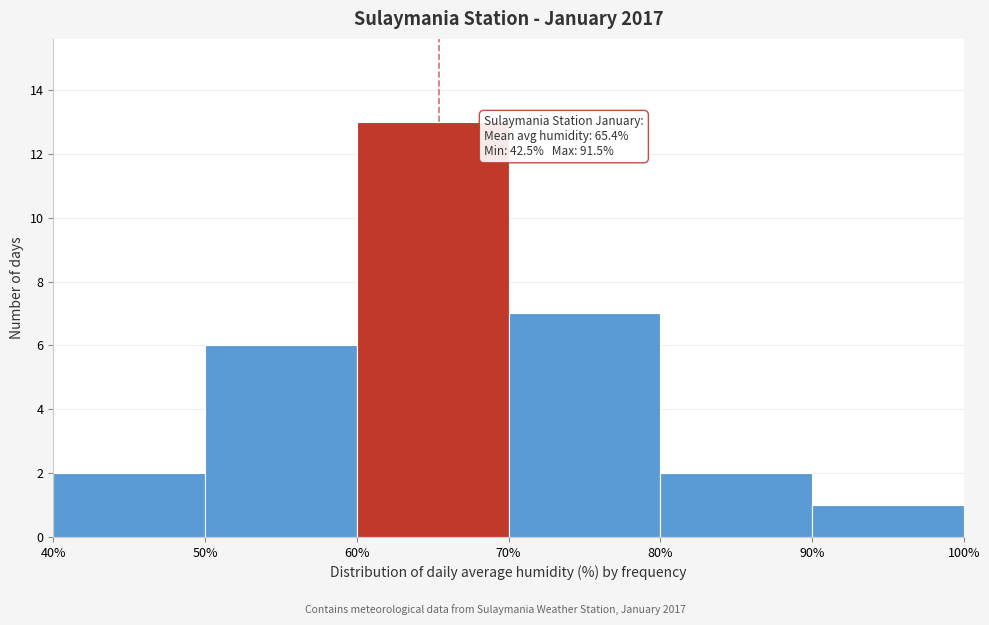

Over which range of the x-axis is the bar tallest?

60% to 70%